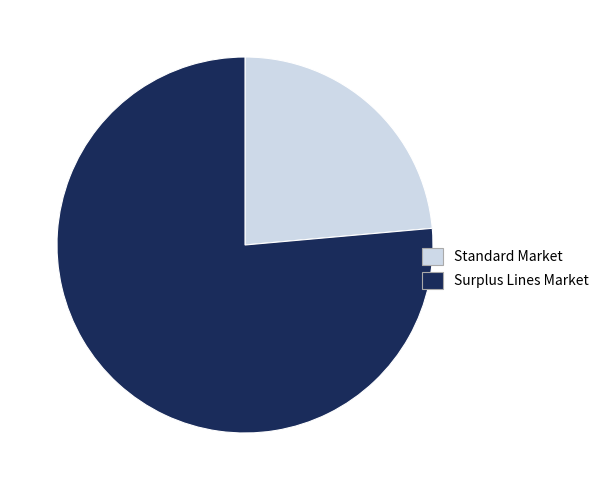

What is the largest slice in the pie chart?

Surplus Lines Market